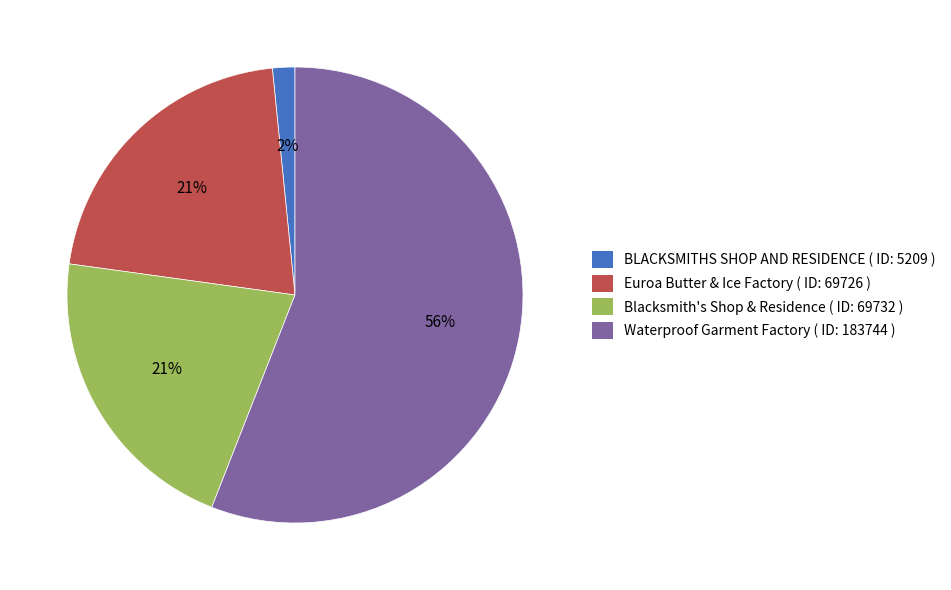

Is it true that Waterproof Garment Factory is 44% of the pie?

False